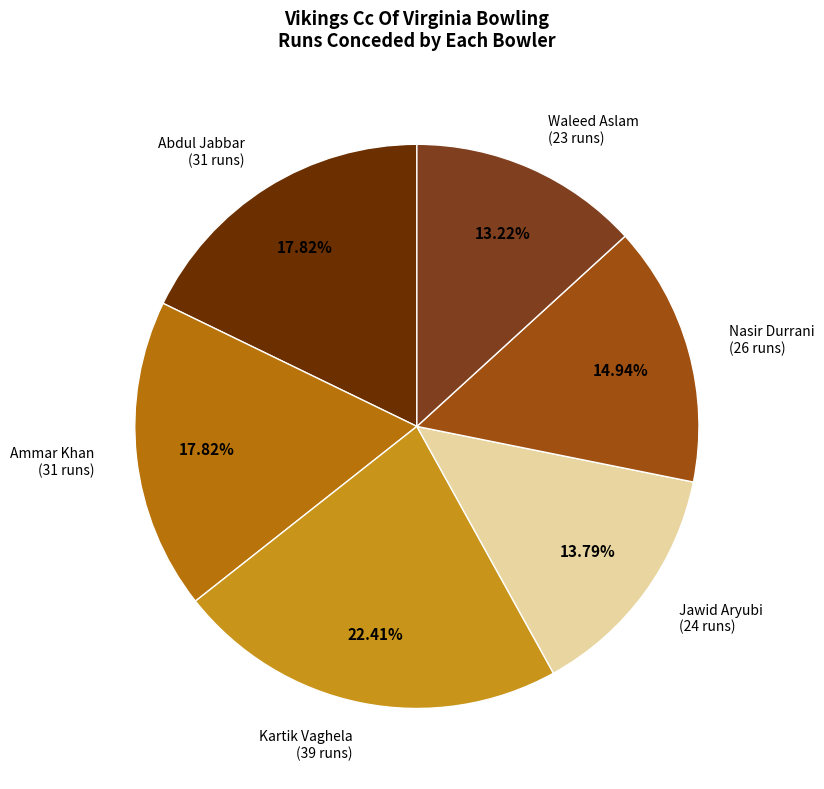

Which slice is the largest?

Kartik Vaghela